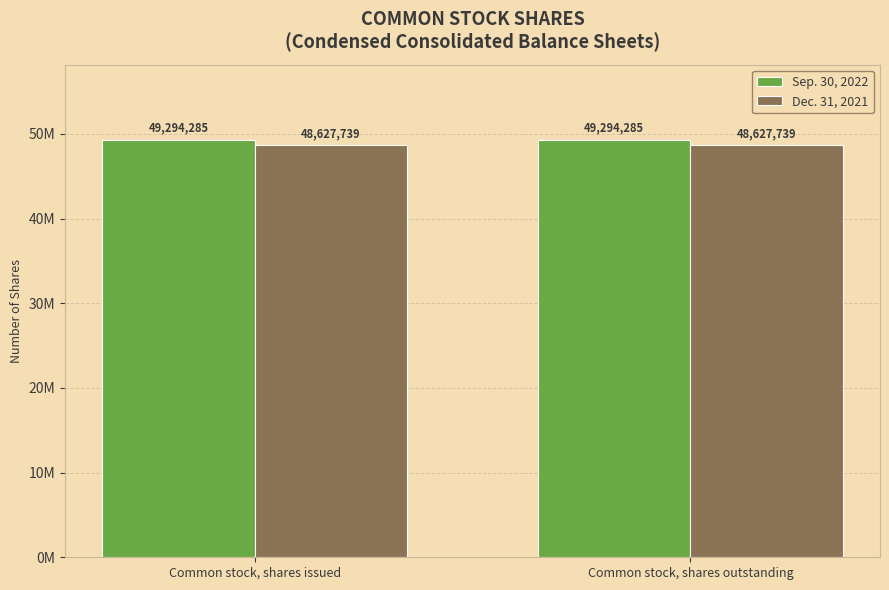

What is the spread (max minus min) of values at Common stock, shares outstanding?

666546